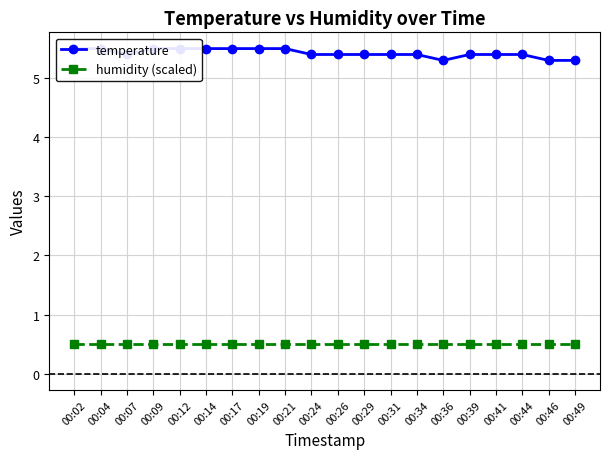

What is the sum of all temperature values?

108.5